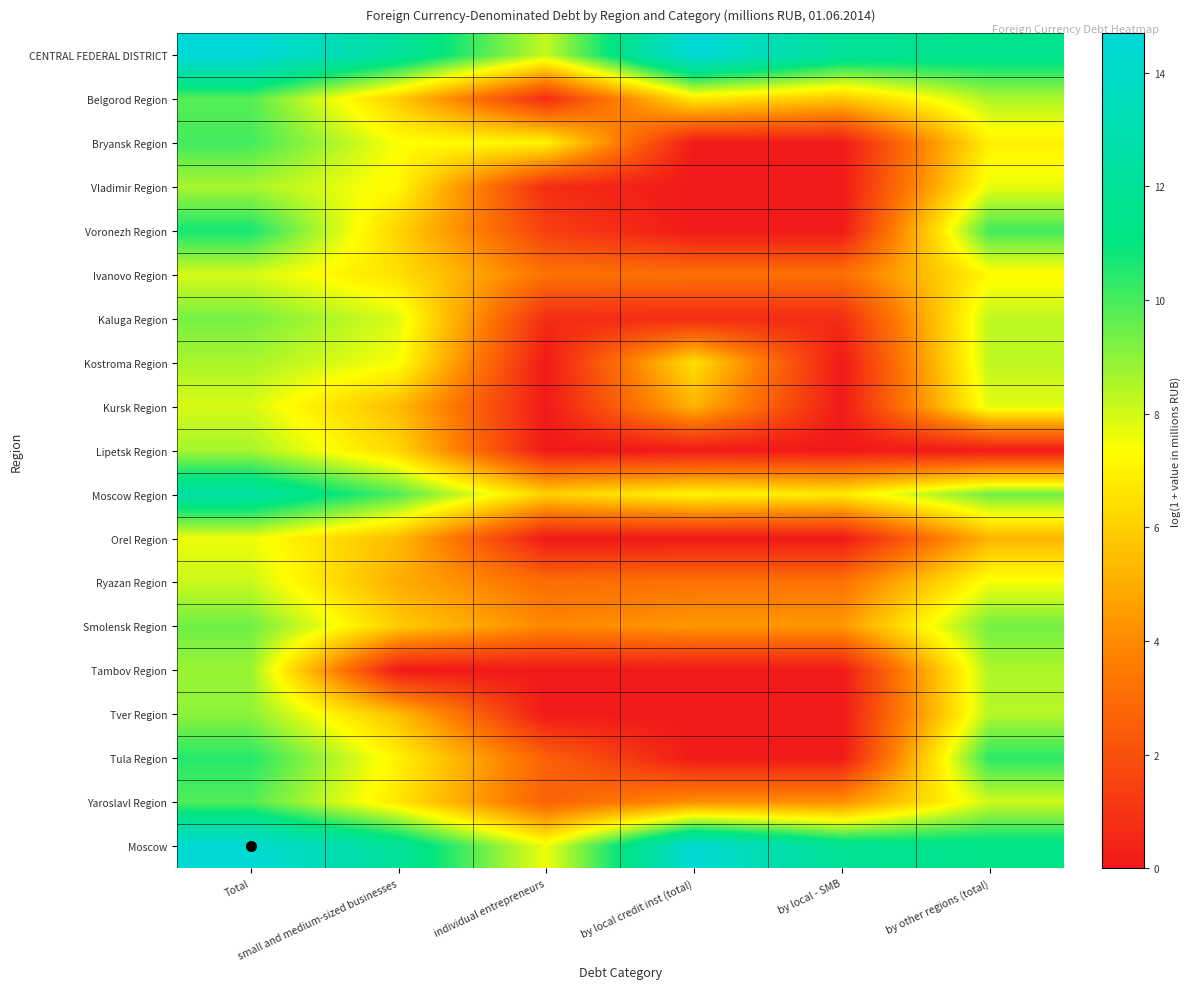

What is the total value across all series at by local - SMB?

51.9